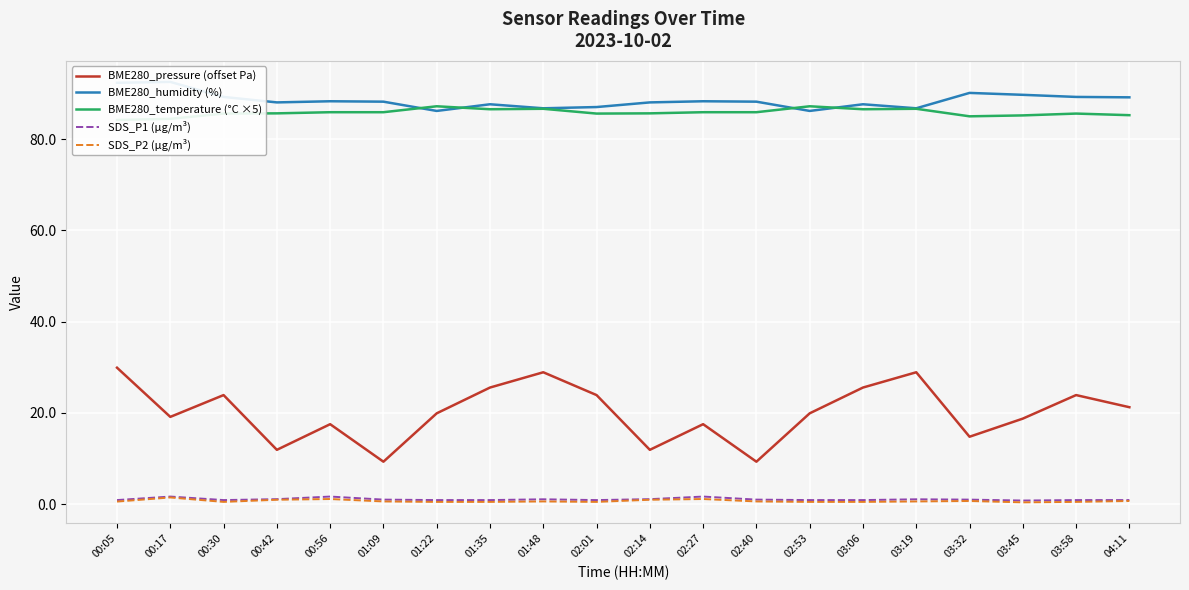

What is the value of the BME280_pressure (offset Pa) point at the 12th from the left?

17.5